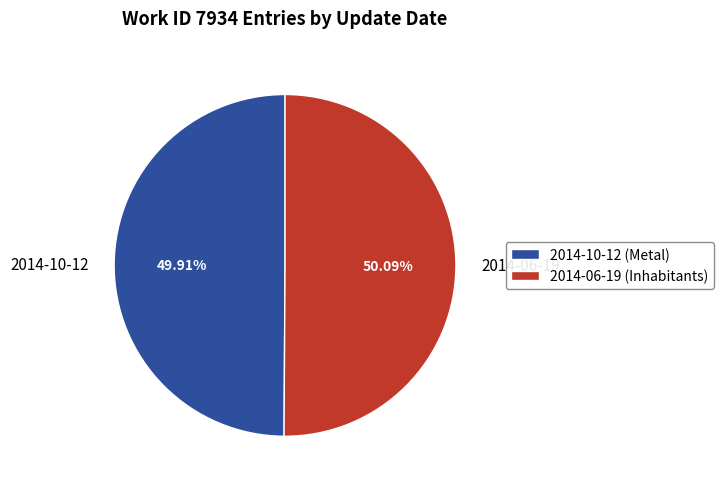

Do 2014-06-19 and 2014-10-12 together represent more than half of the pie?

Yes